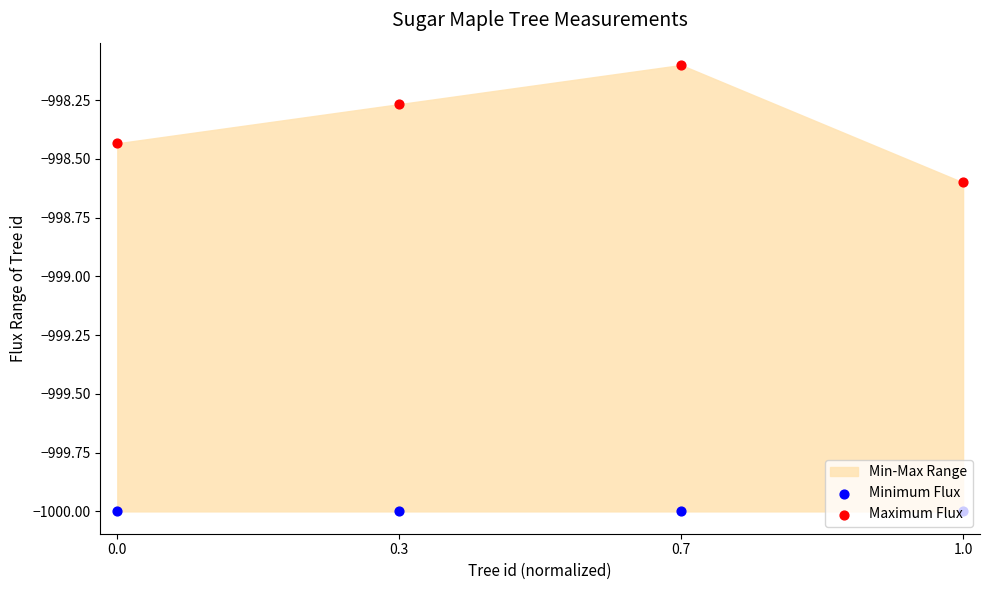

What is the total value across all series at 0.0?

-1998.4